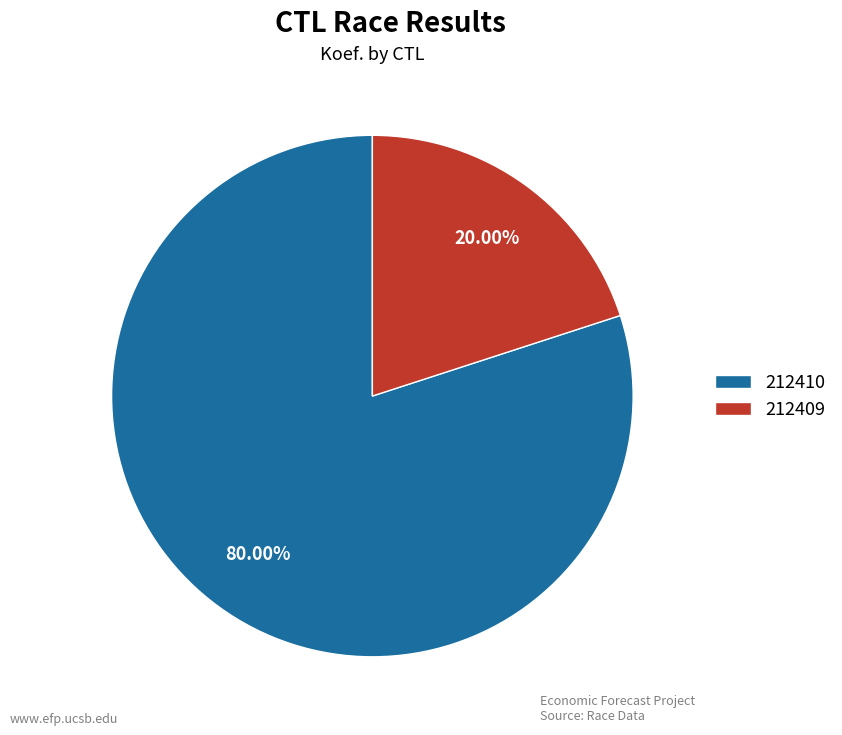

Rank the categories by value from highest to lowest.

212410, 212409